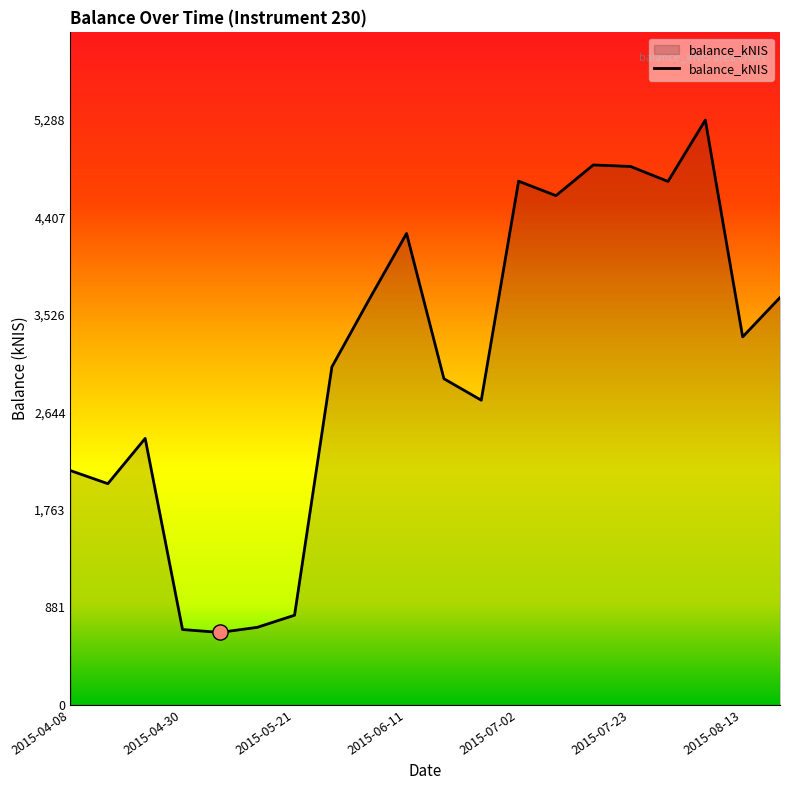

What is the greatest value displayed?

5288.5